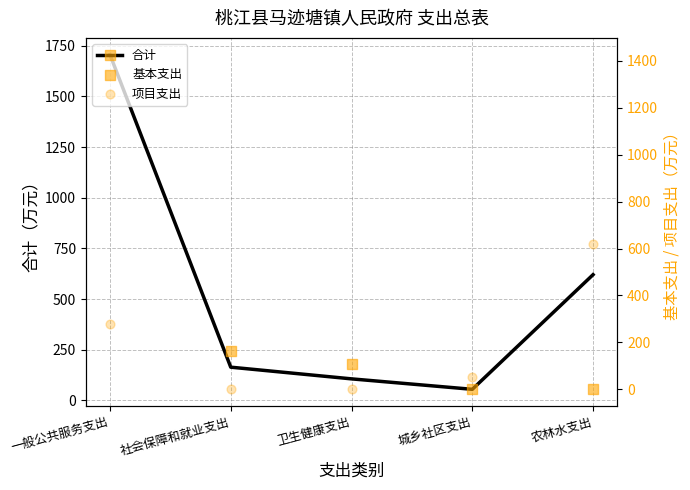

Which series has the widest spread of Y values?

合计